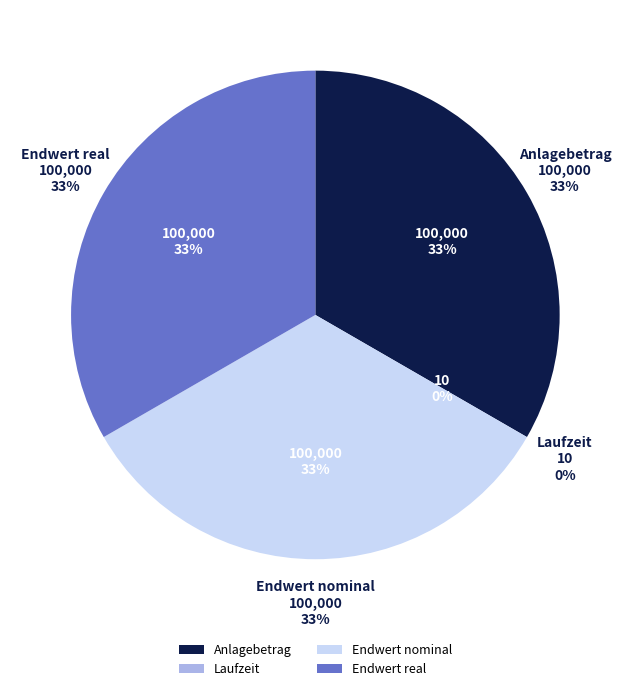

Does Endwert real represent more than half of the total?

No